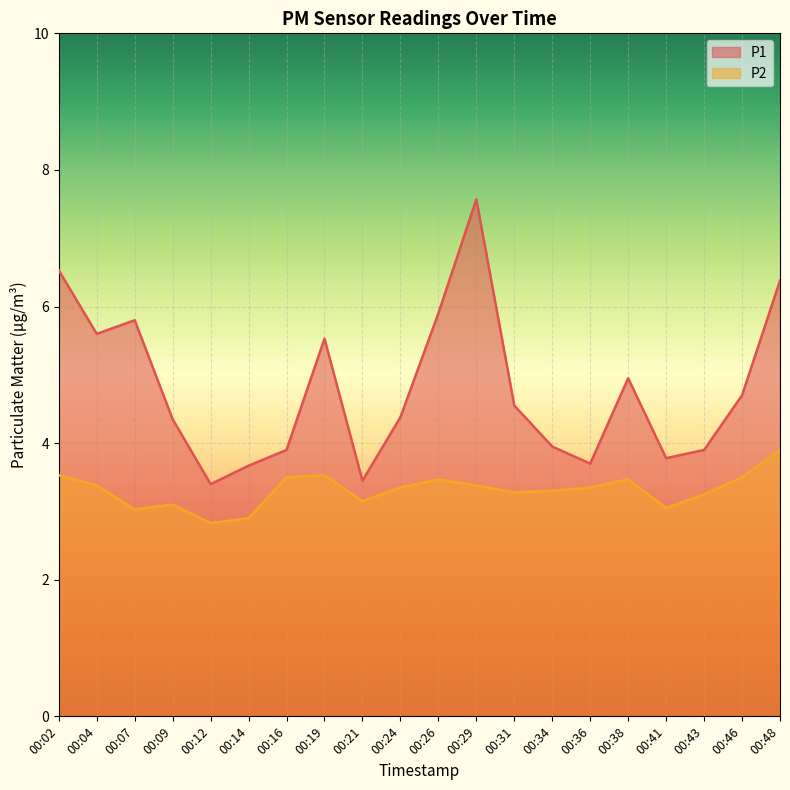

Where does the P2 series first go above 3?

00:02